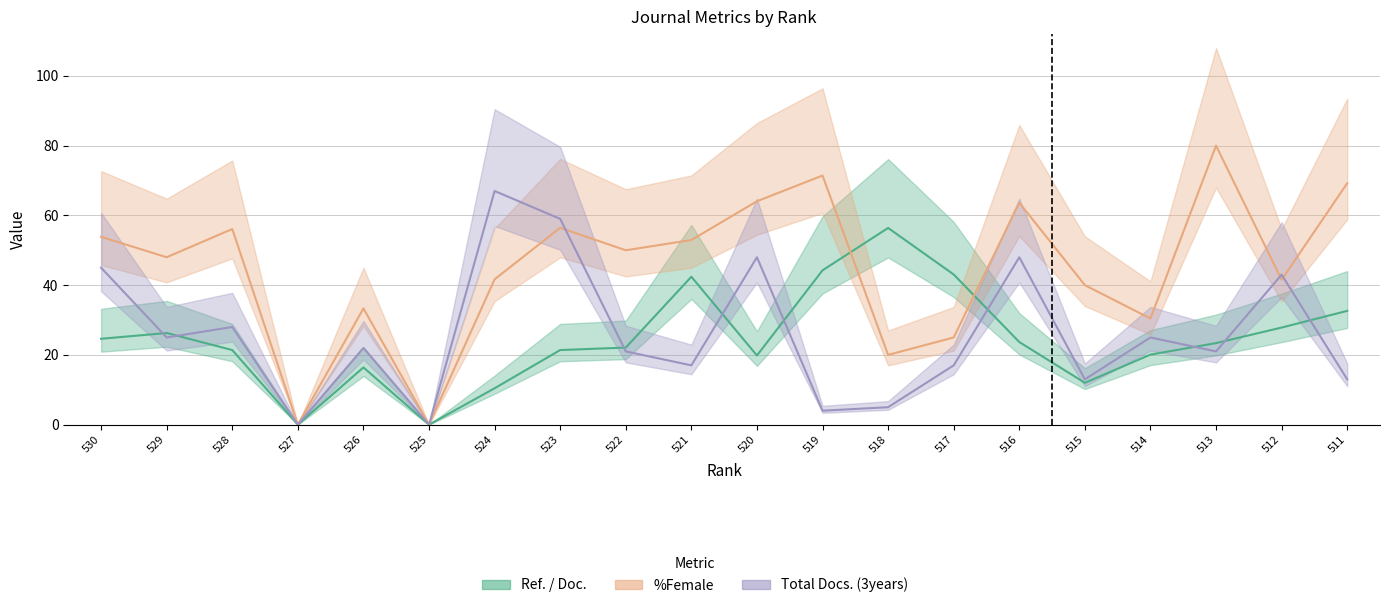

What is the difference between the second highest and minimum values in the %Female series?

71.4